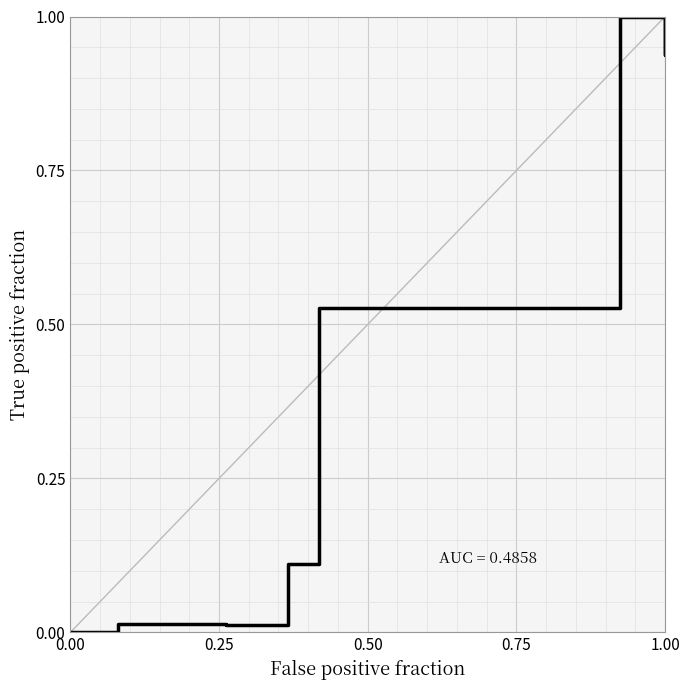

How many positive values are there?

7